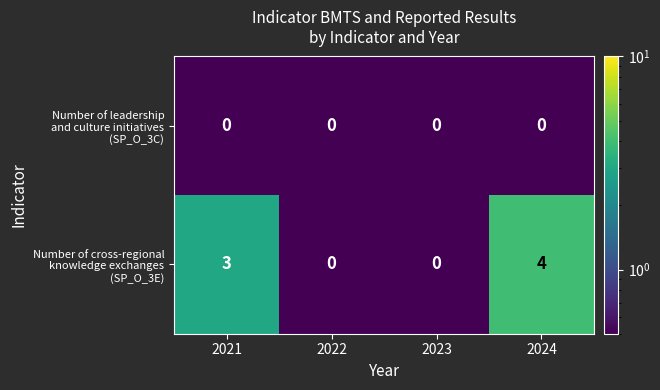

What is the difference between the highest and lowest values at 2021?

3